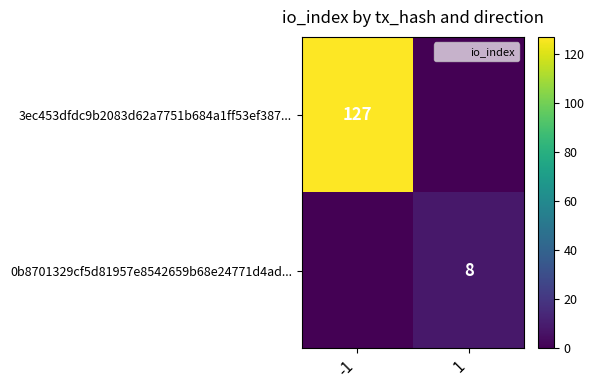

At which category is the sum across all series the highest?

-1